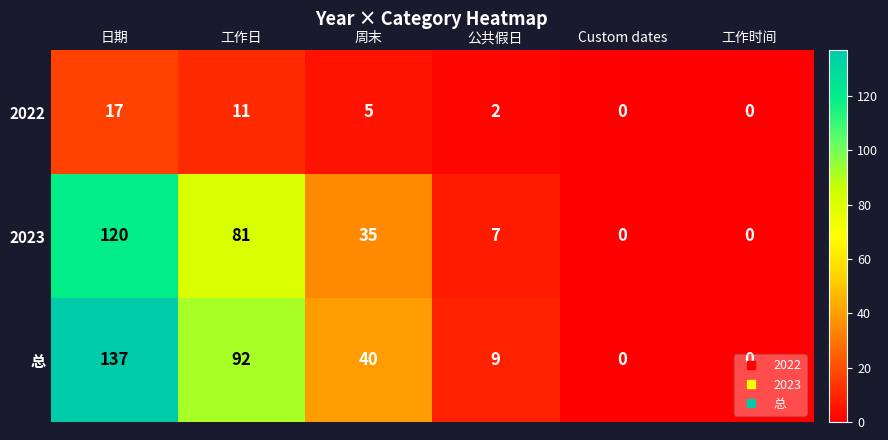

Count the 2022 values in the range 0 to 11.

5